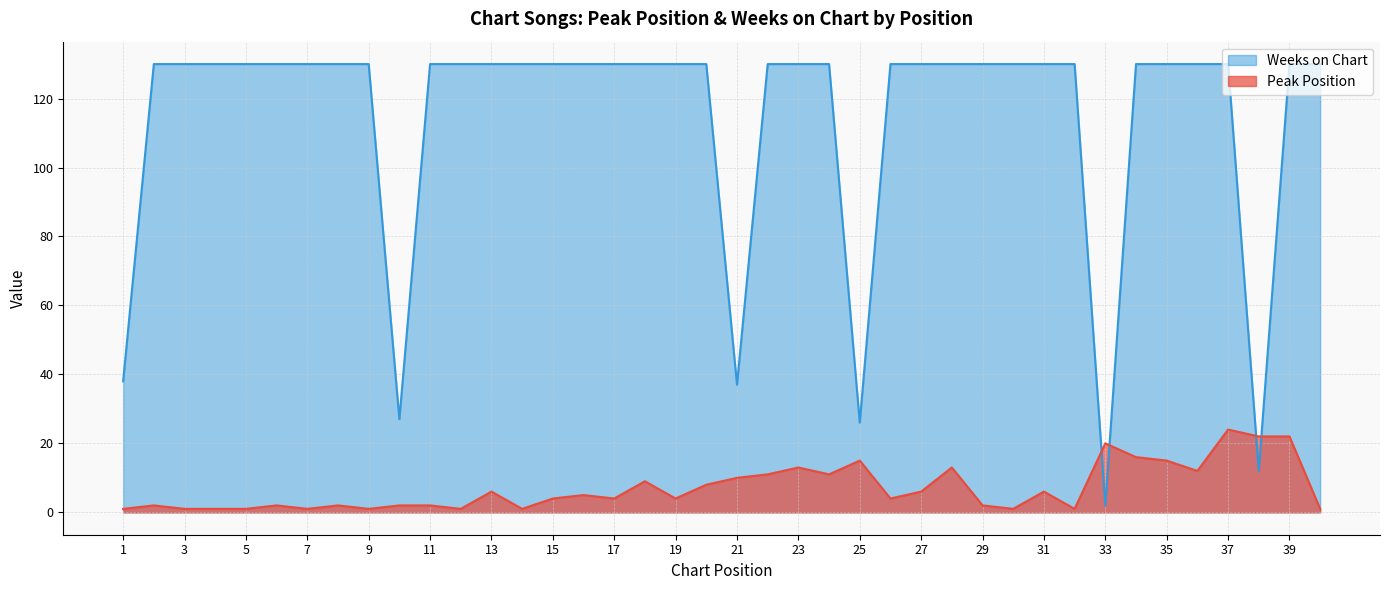

How many lines are shown in the chart?

2